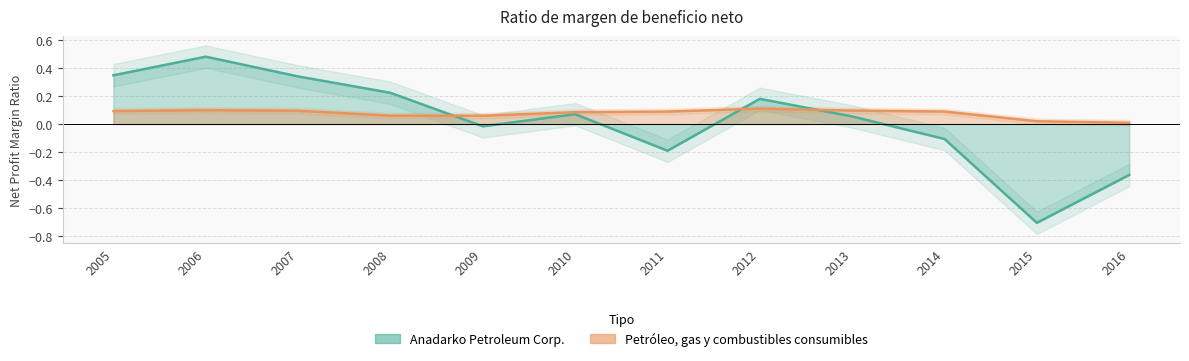

The Petróleo, gas y combustibles consumibles series shows 0.1 at 2007. True or false?

True